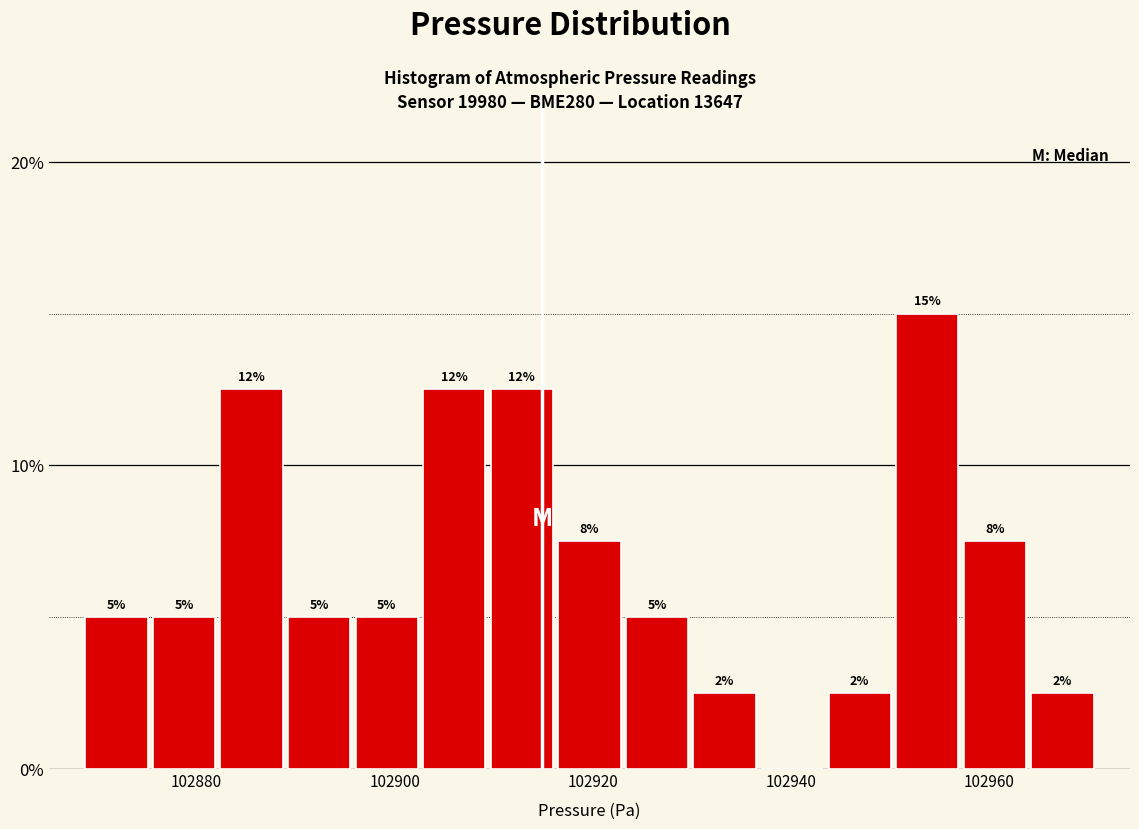

Around what value on the x-axis is the tallest bar? Give the approximate position of its centre, as read against the axis.

102954